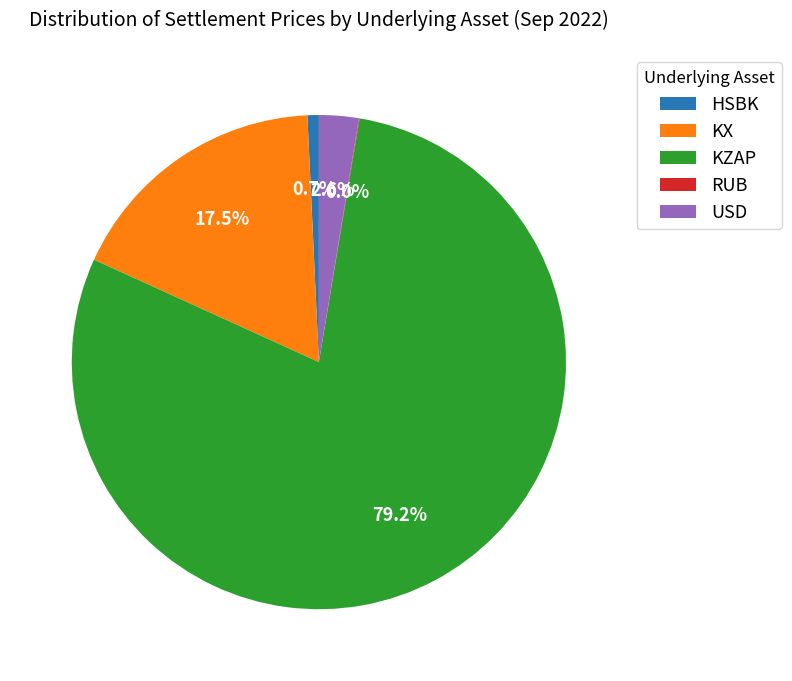

Which has a higher value, HSBK or KZAP?

KZAP